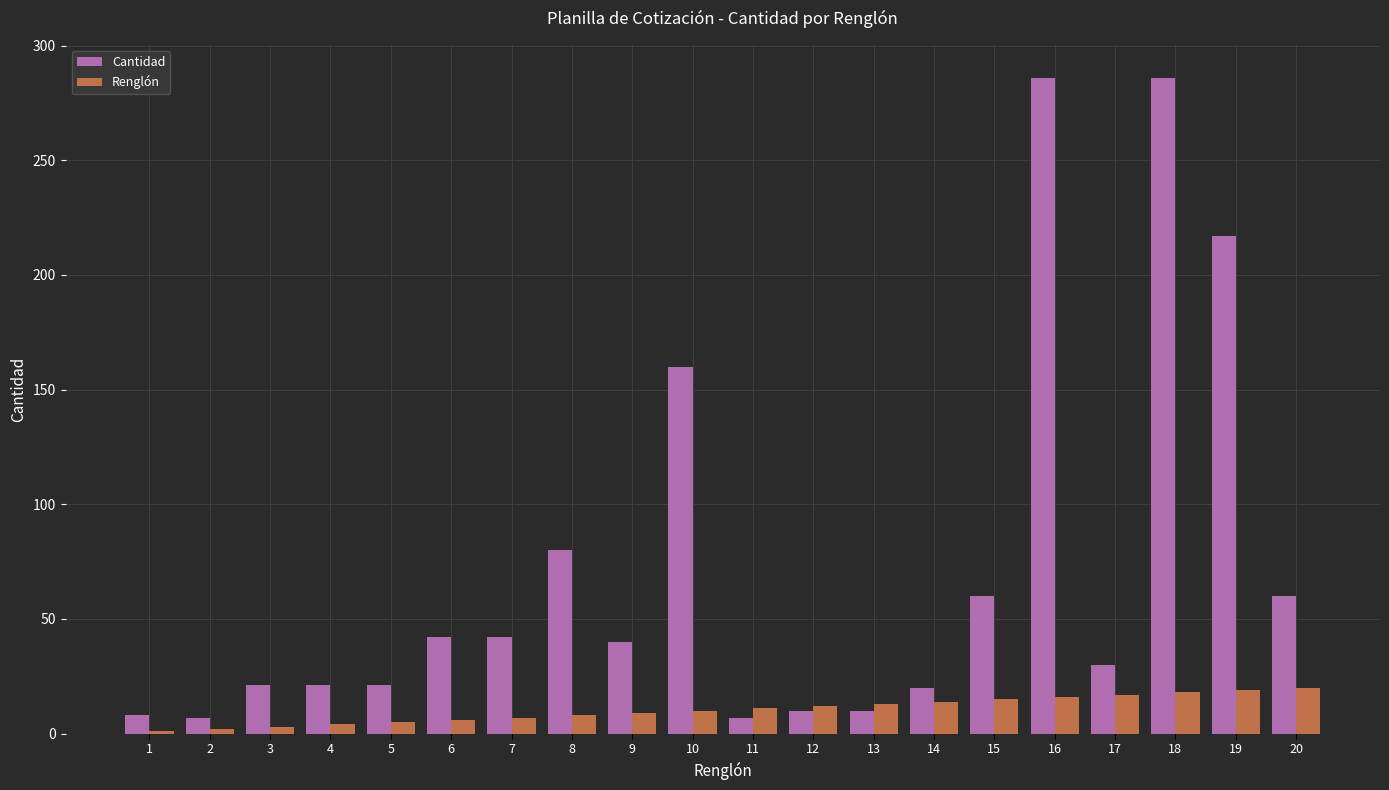

Count the number of data series in this chart.

2